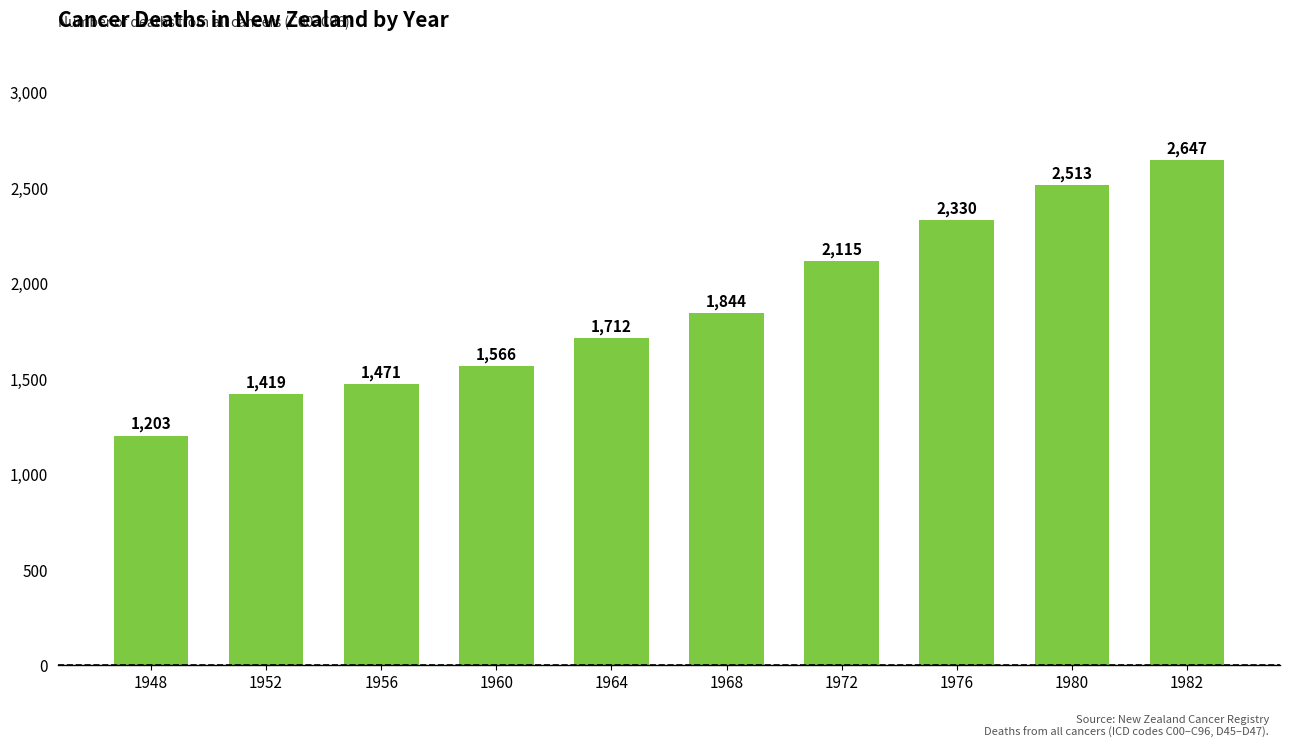

What is the sum of all values?

18820